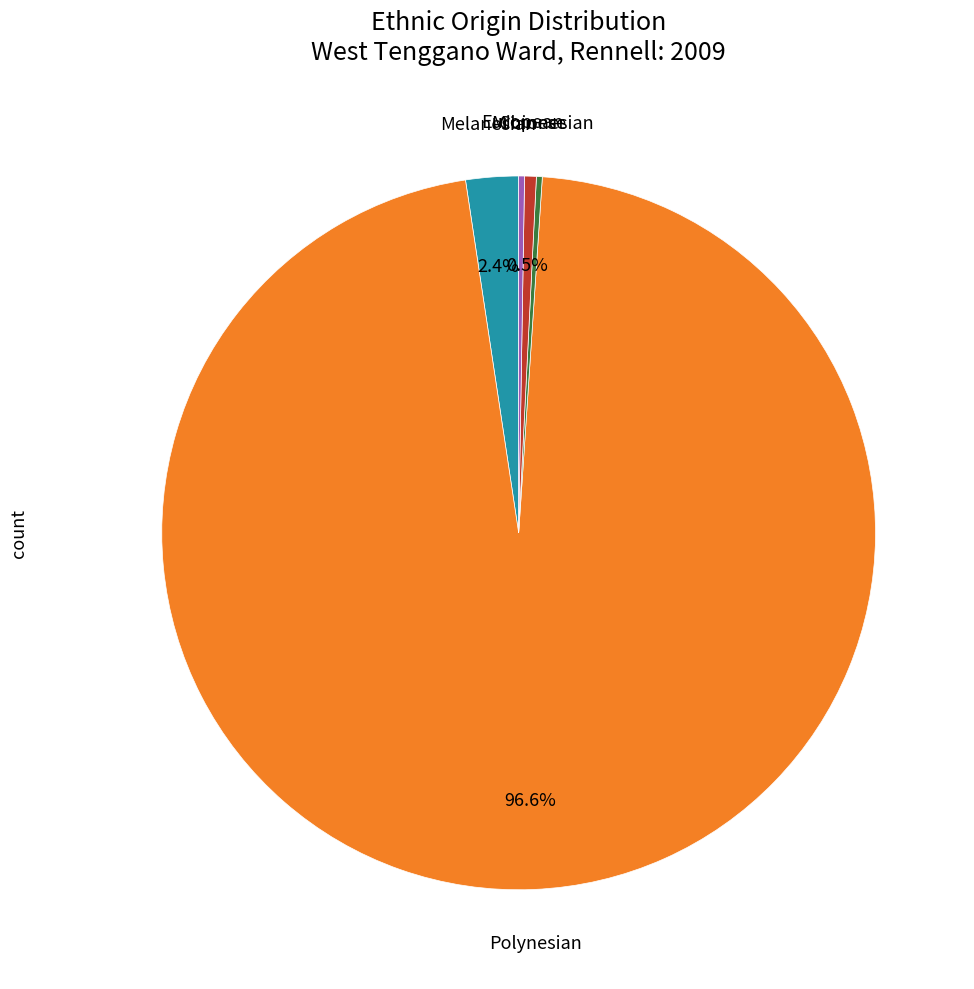

Is there any slice that represents more than half of the pie?

Yes